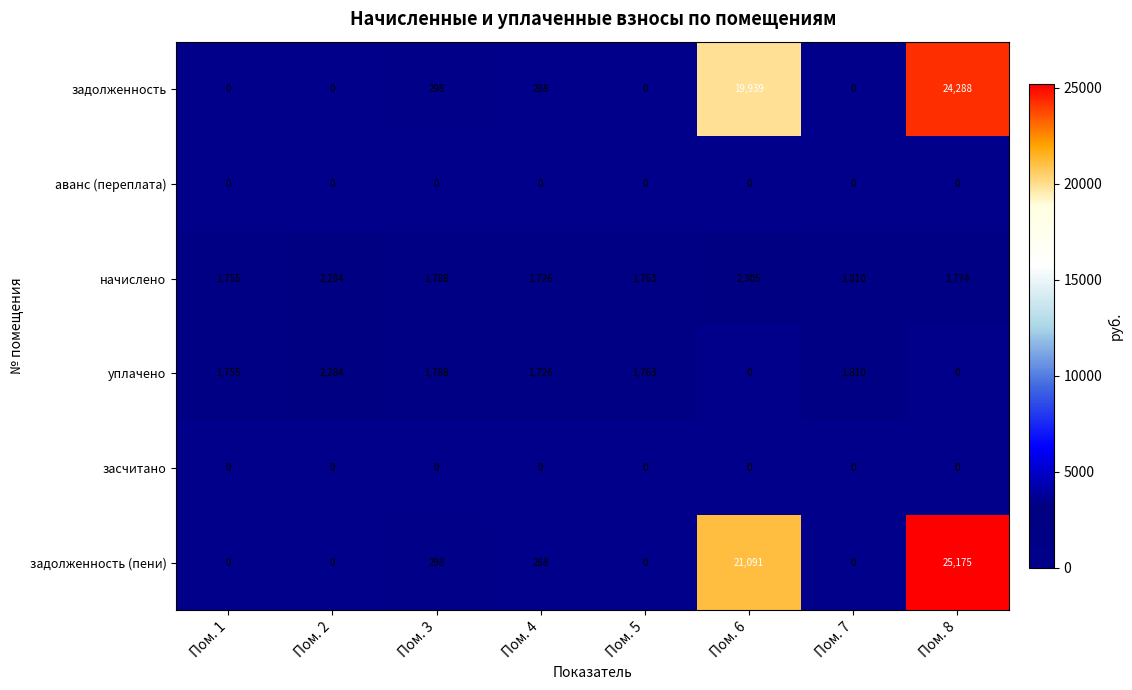

At which category is the sum across all series the highest?

Пом. 8